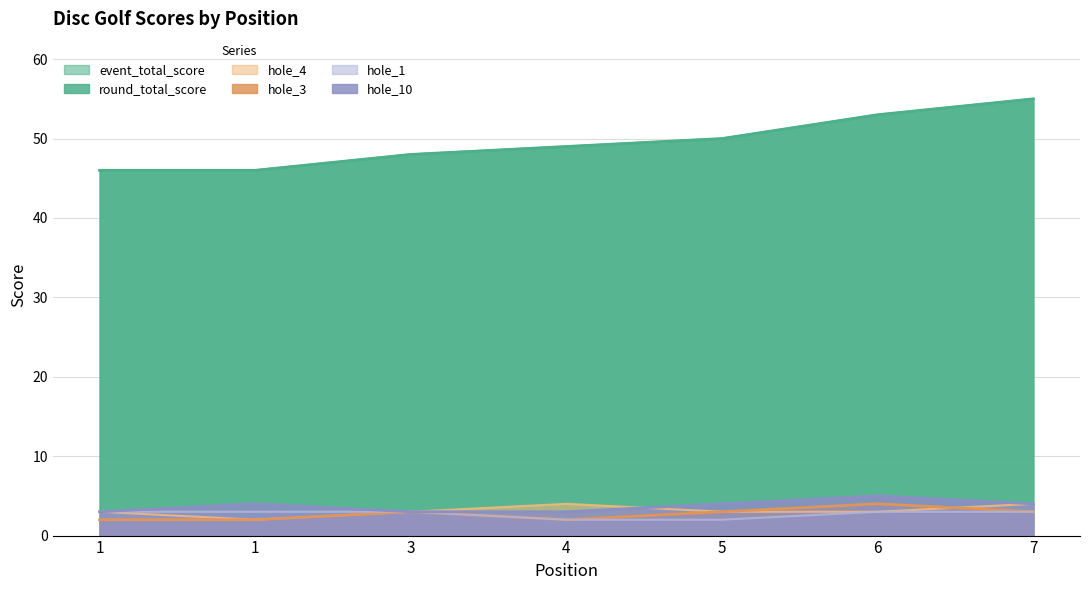

True or false: hole_1 has more than 2 points higher than both neighbors.

False